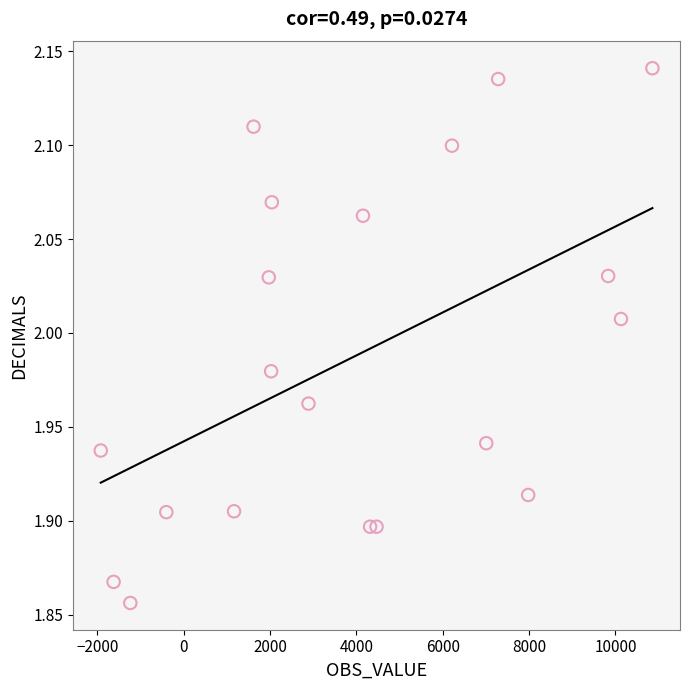

What is the range of Y values (max minus min)?

0.3